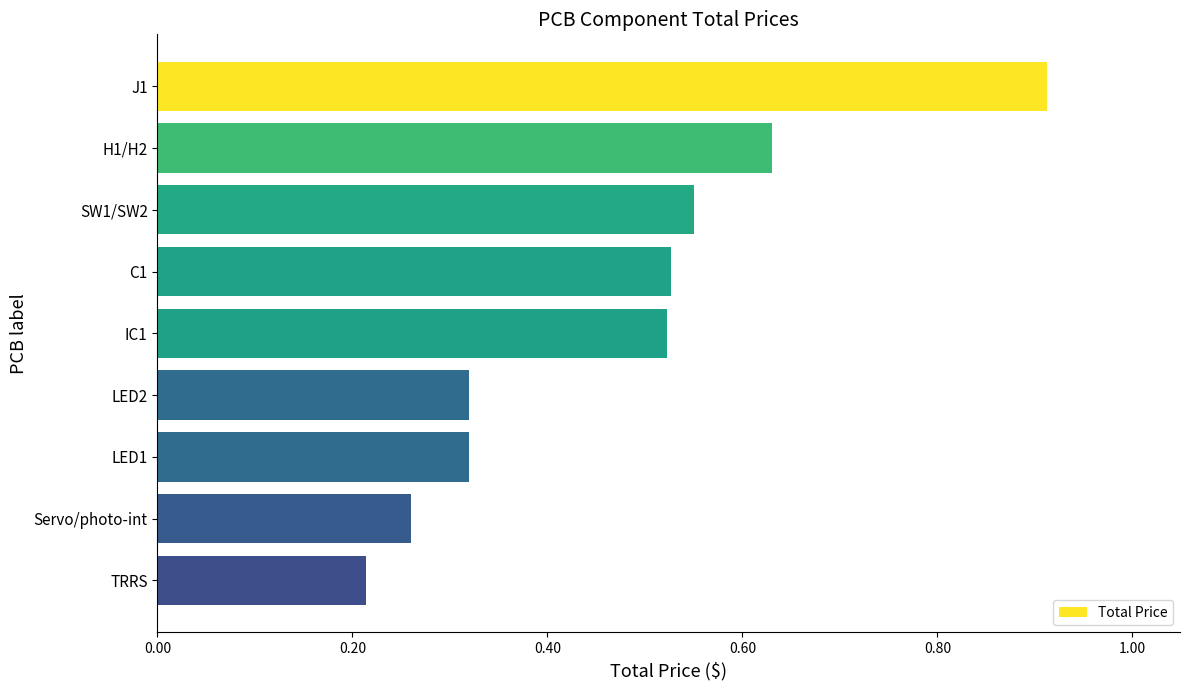

The chart shows a value of 0.9 at SW1/SW2. True or false?

False